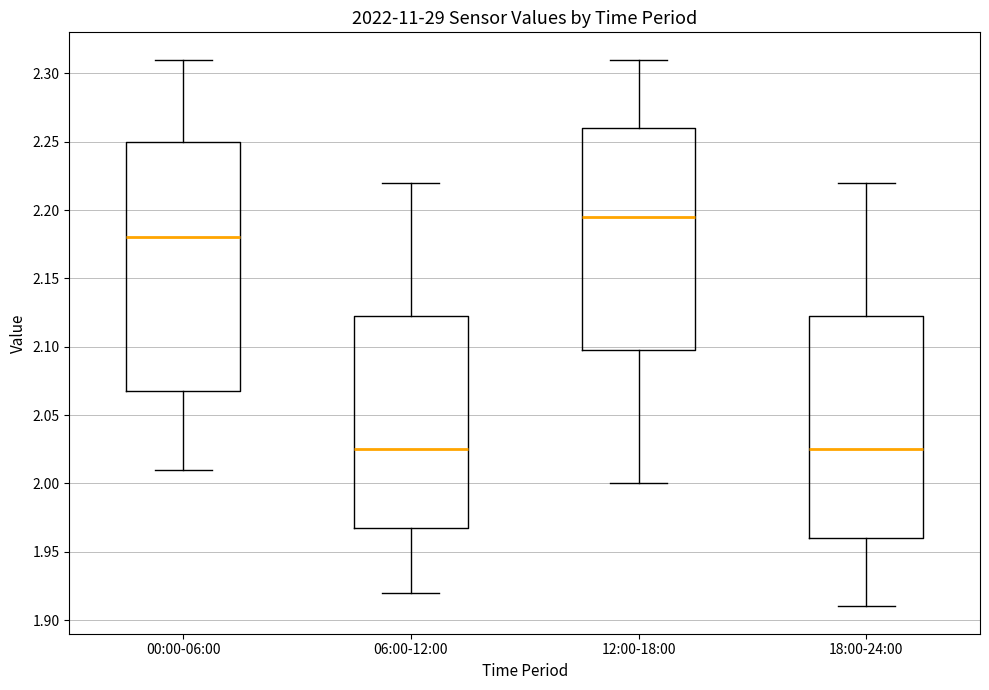

Where does the median line of the box for 12:00-18:00 sit on the y-axis? The values are not printed on the chart, so give them approximately, as read against the axis.

2.195